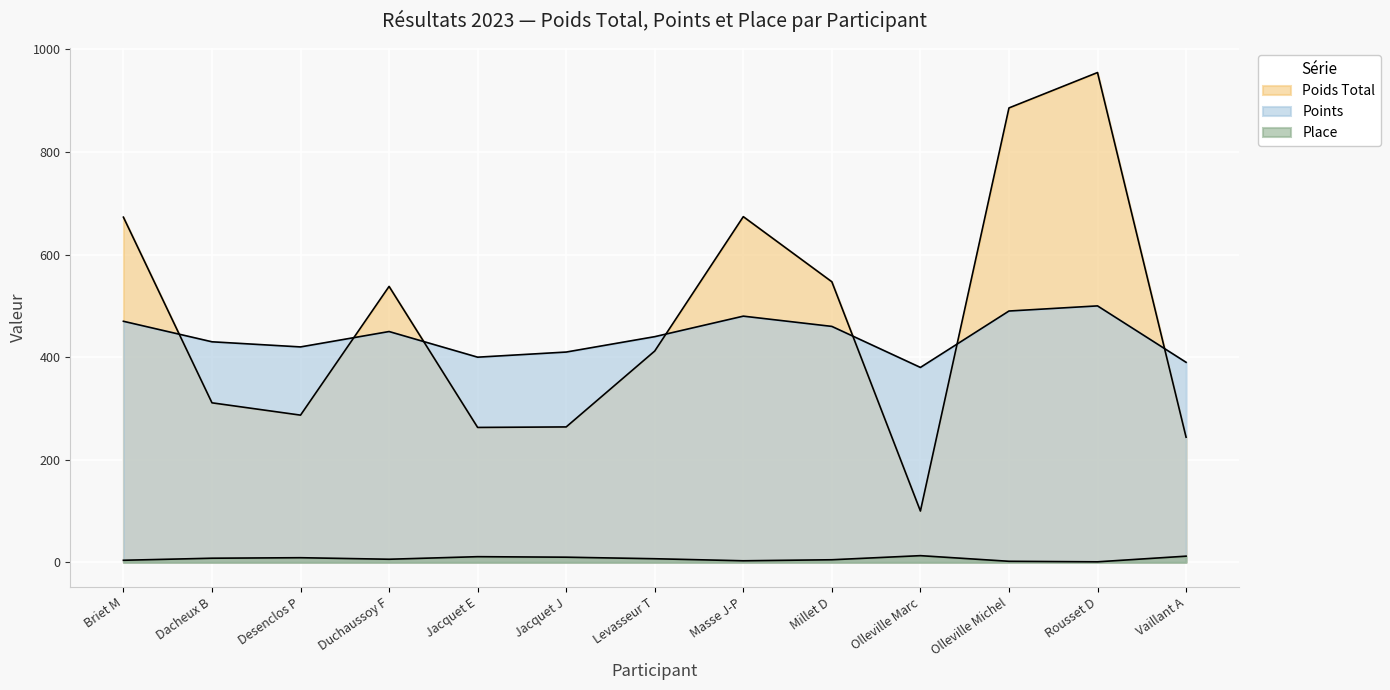

Rank the series at Levasseur T from lowest to highest value.

Place, Poids Total, Points